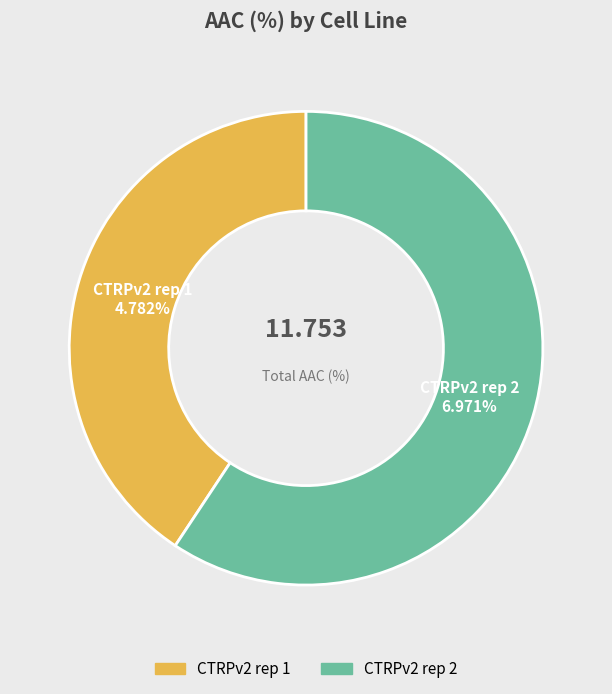

To the nearest percent, what portion does CTRPv2 rep 1 represent?

41%